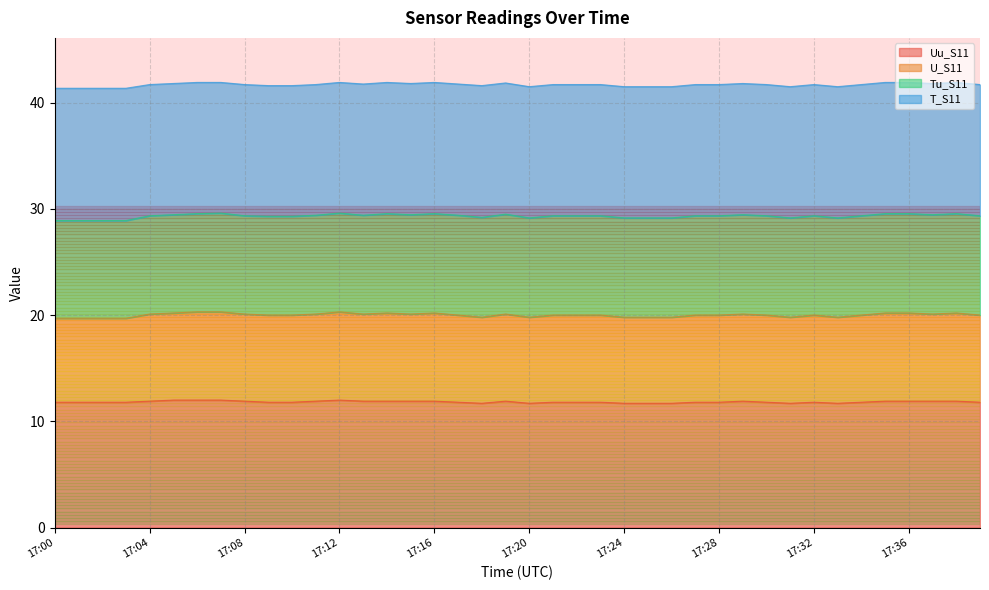

What is the minimum value for Uu_S11?

11.7